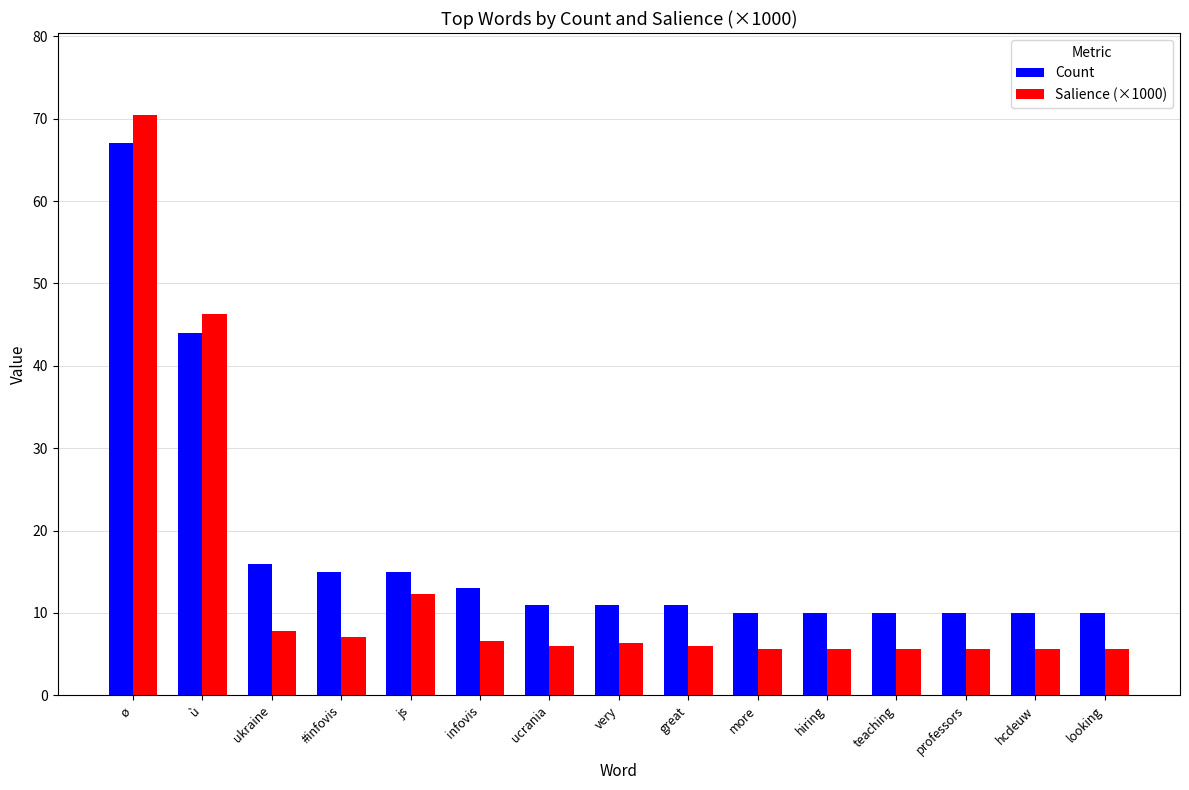

At which label does Count reach its peak?

ø